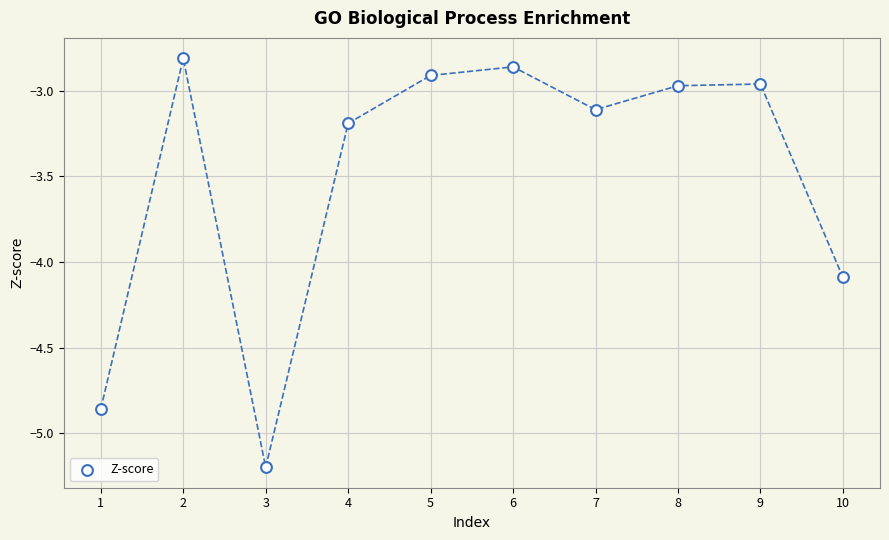

What is the range of X values (max minus min)?

9.0